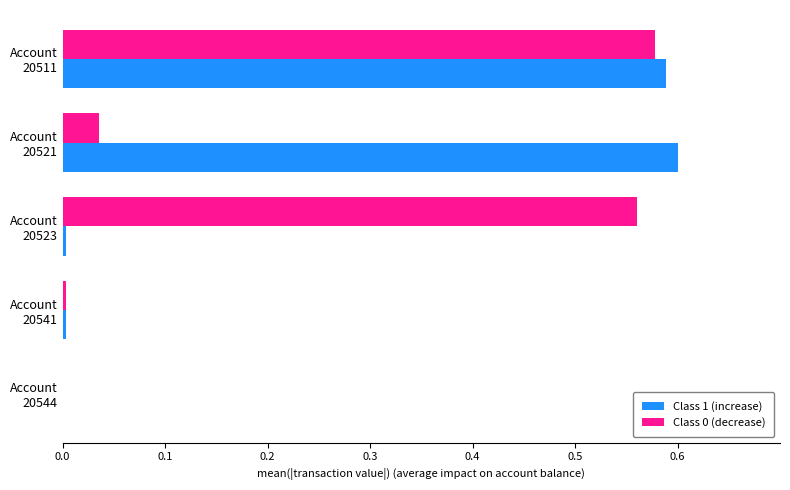

What is the sum of all Class 1 (increase) values?

1.2